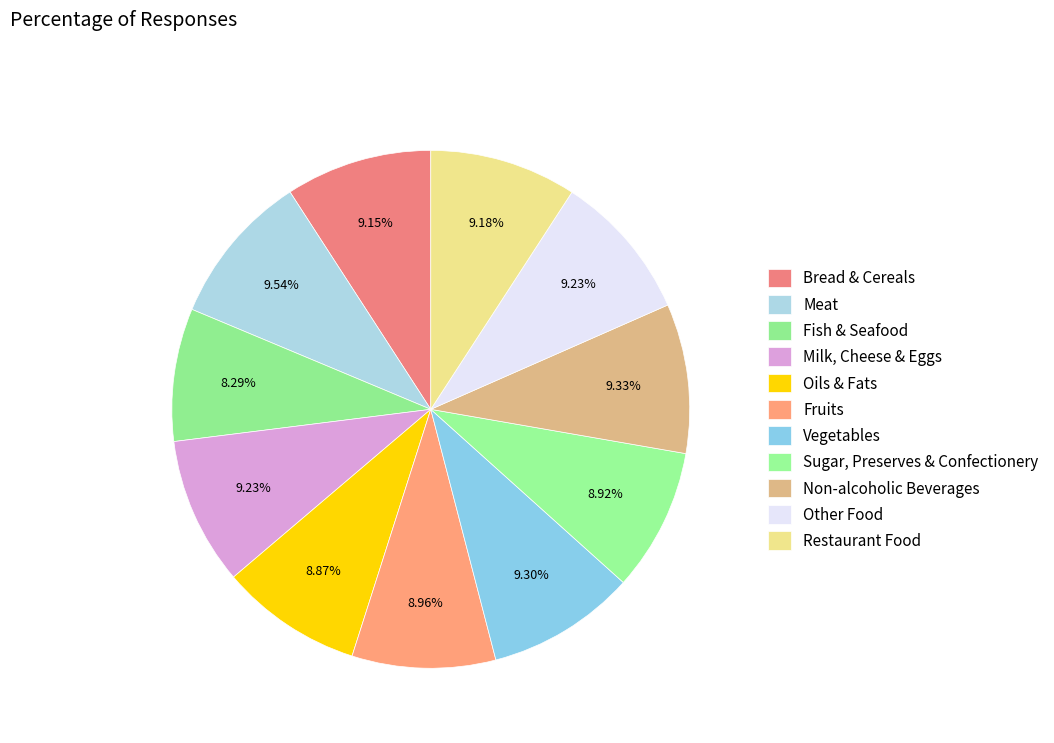

How many slices are in this pie chart?

11